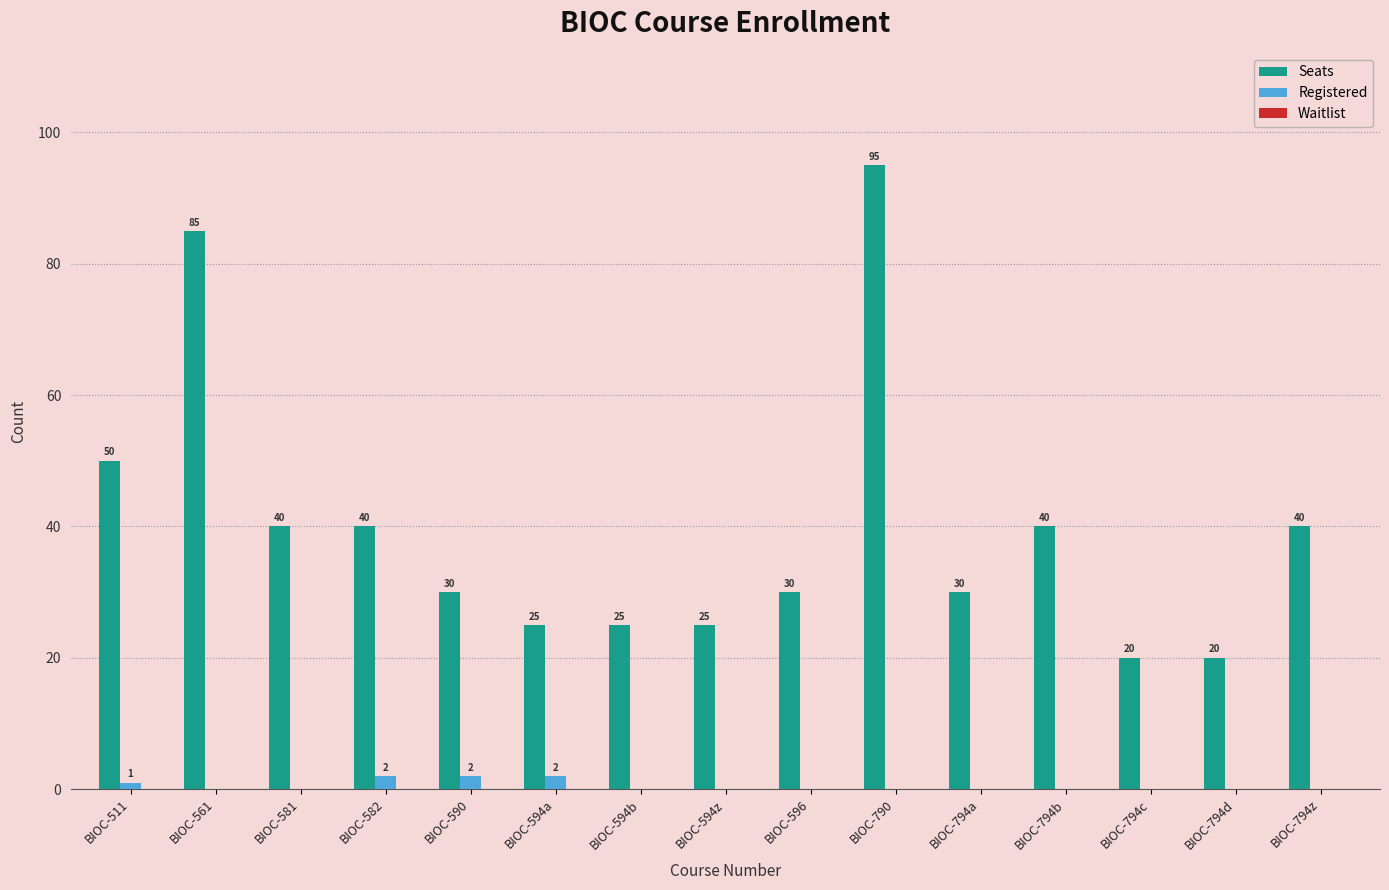

True or false: Seats has a value of 17 at BIOC-590.

False